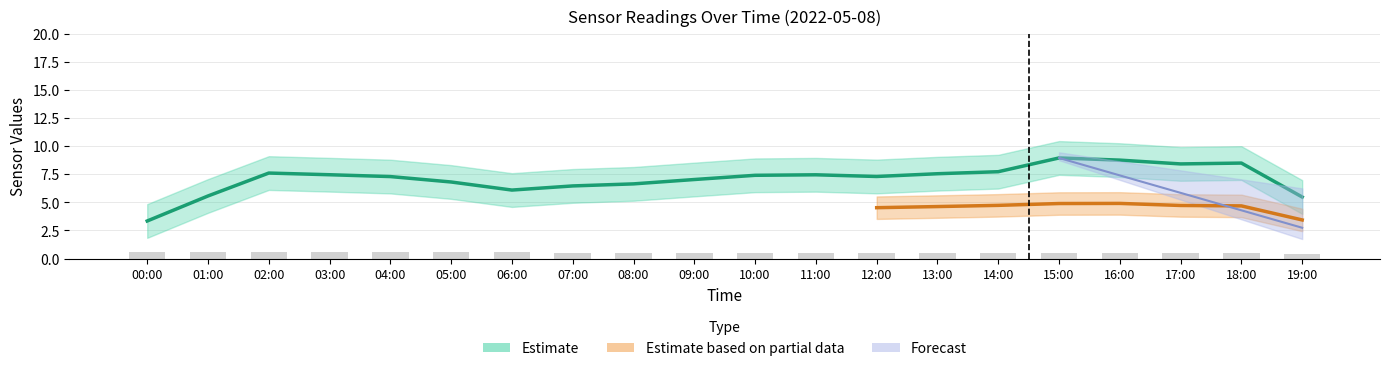

What is the difference between the SDS_P1 values at 05:00 and 09:00?

0.7